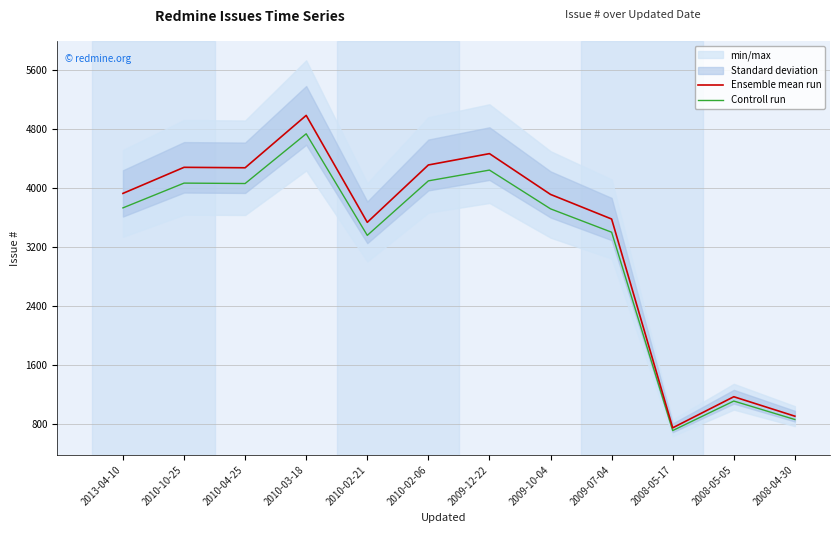

List the series in order of their overall mean, lowest first.

Controll run, Ensemble mean run